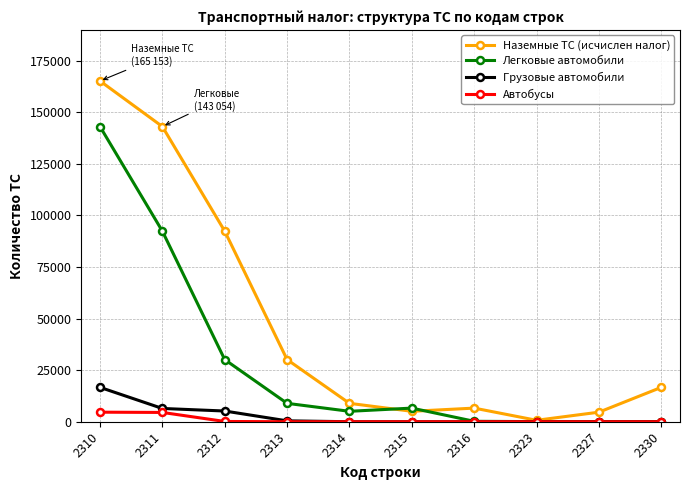

At which category does Наземные ТС (исчислен налог) reach its first local peak?

2316